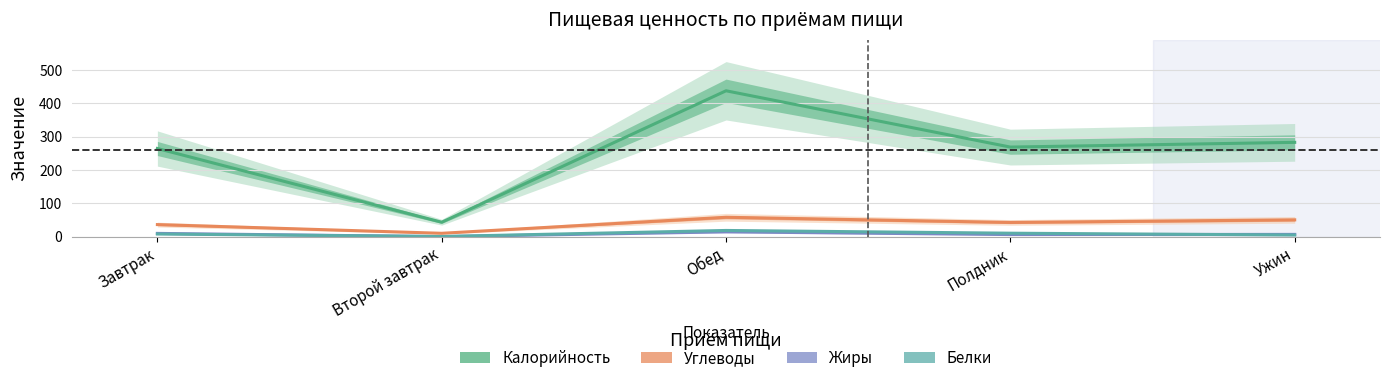

In Калорийность, how many points are higher than both neighbors (excluding endpoints)?

1